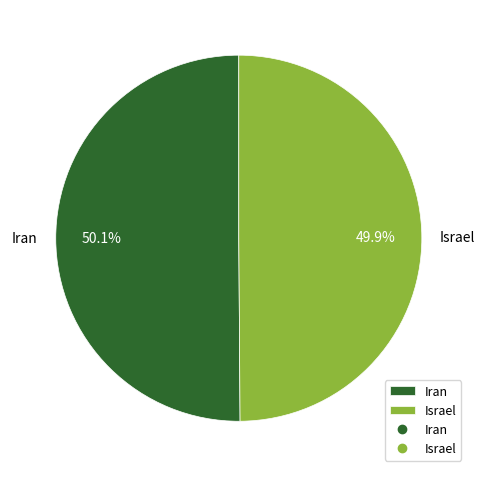

What percentage is the Israel slice, to the nearest percent?

50%